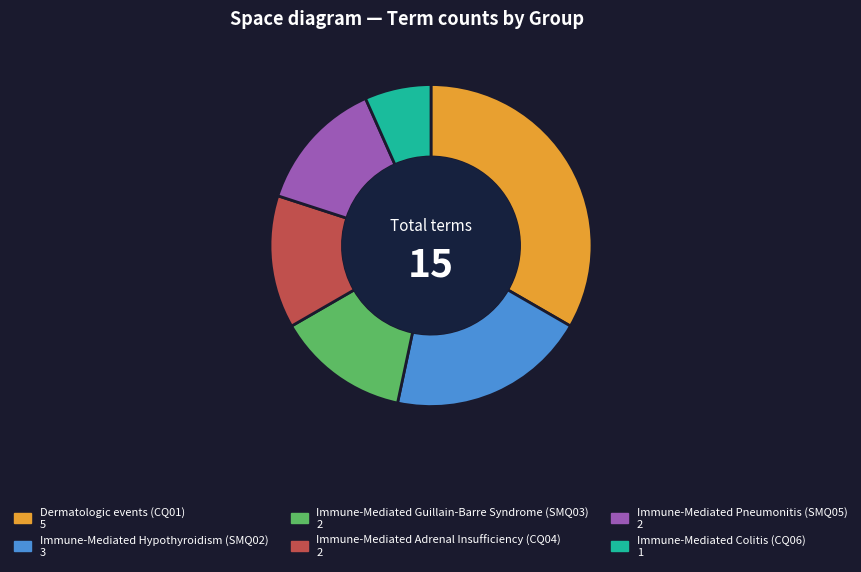

Does Immune-Mediated Guillain-Barre Syndrome (SMQ03) account for over 50% of the chart?

No